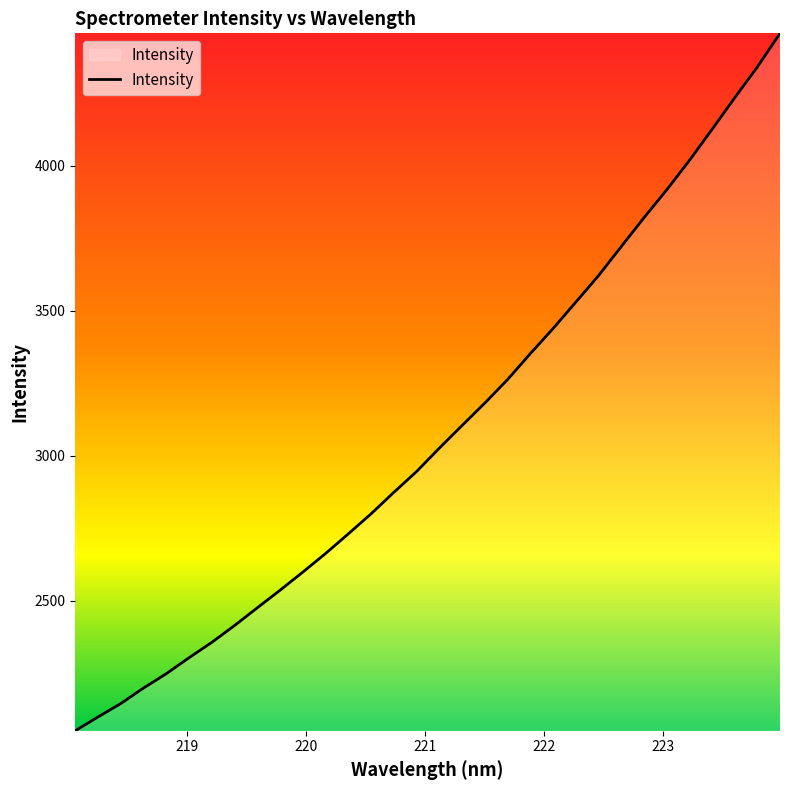

What is the minimum value shown in the chart?

2051.3